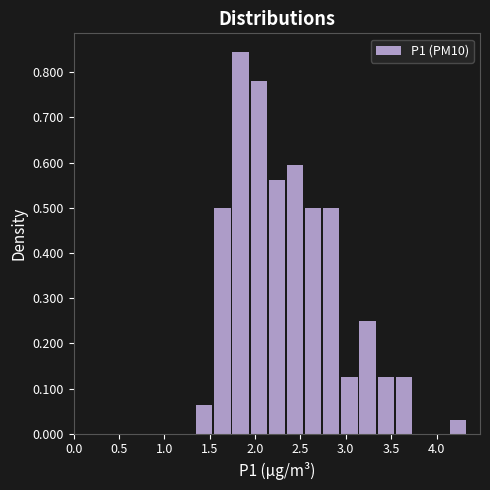

What is the height of the bar covering 2.35 to 2.55 on the x-axis? The values are not printed on the chart, so give them approximately, as read against the axis.

0.59